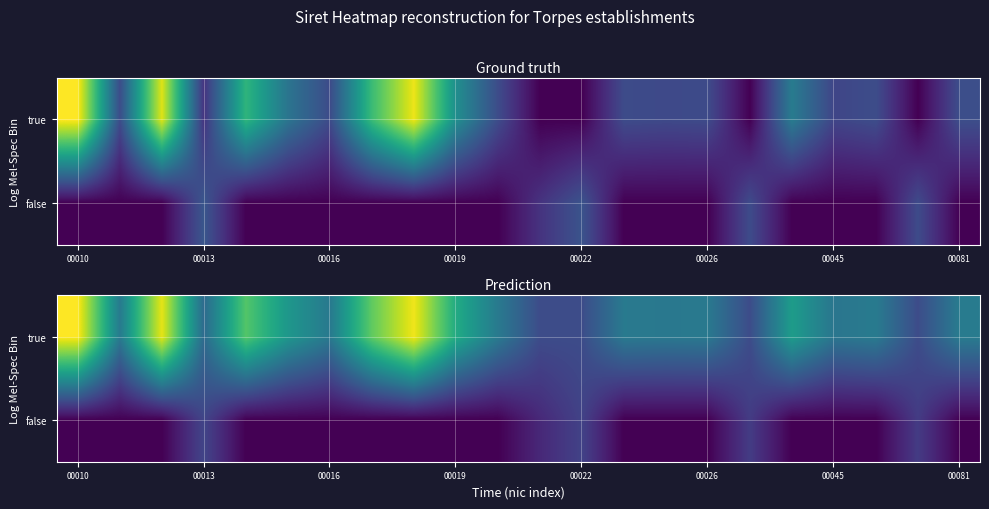

What is the greatest value displayed?

9921.9